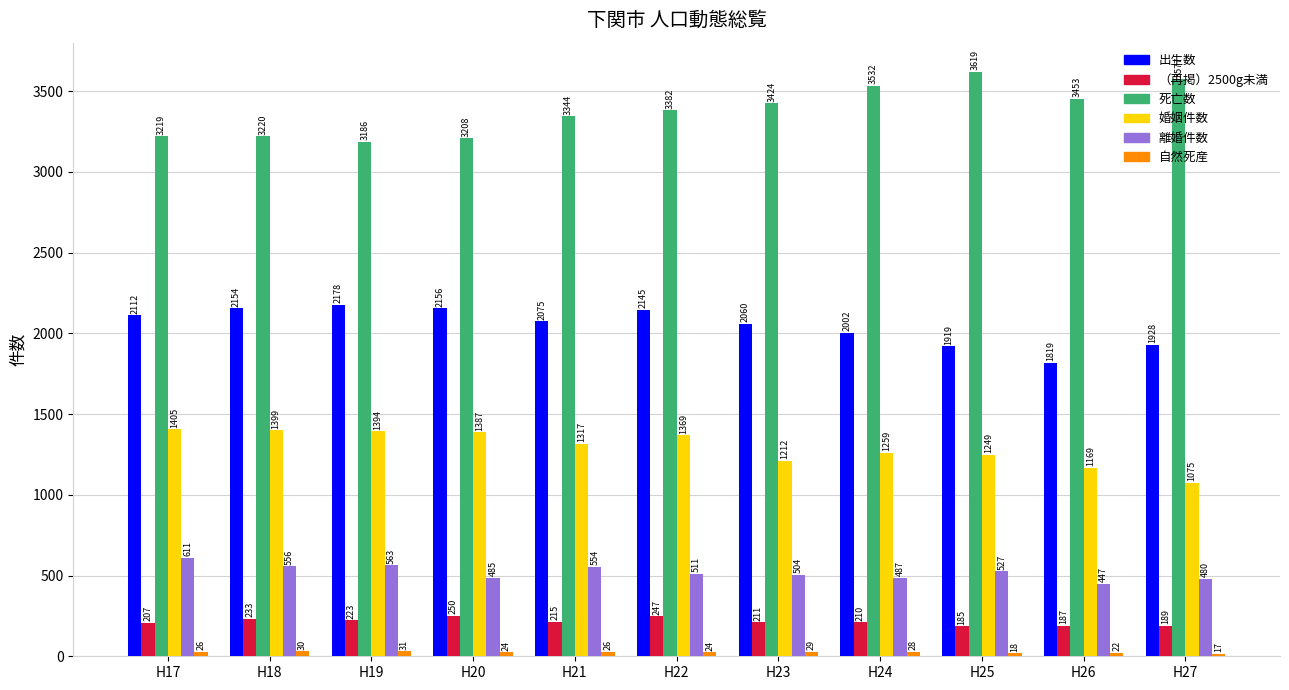

Between H17 and H18, which series saw the biggest shift?

離婚件数